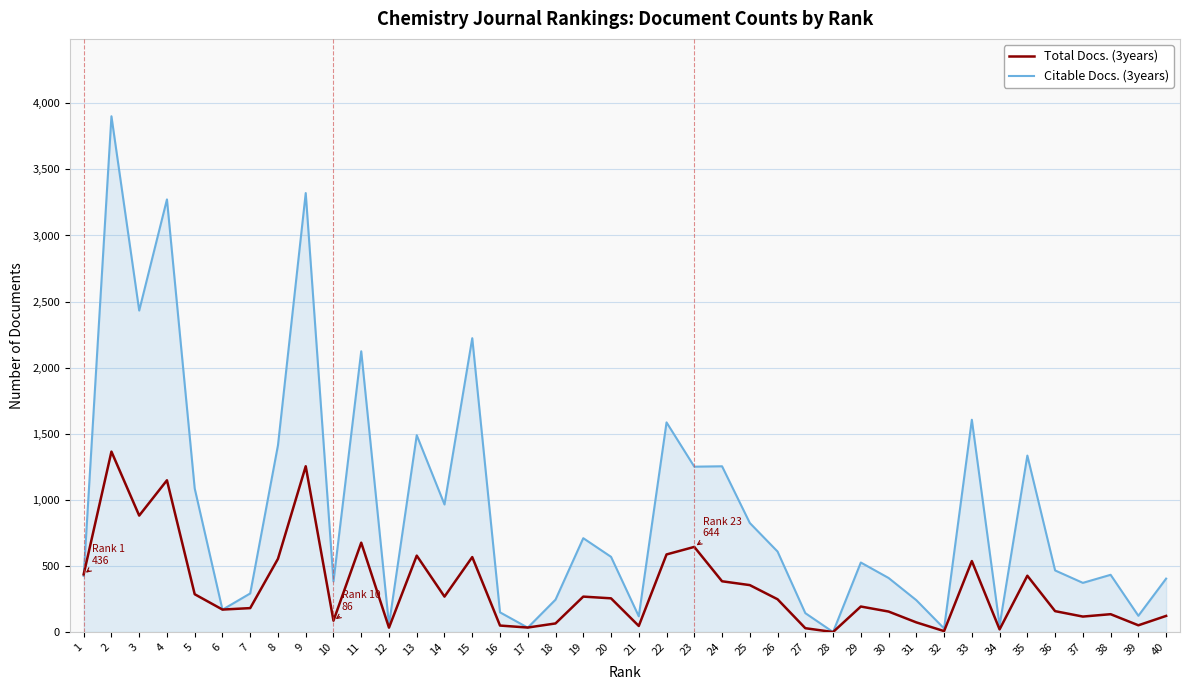

Is the value of Total Docs. (3years) at 30 greater than the value of Citable Docs. (3years) at 13?

No